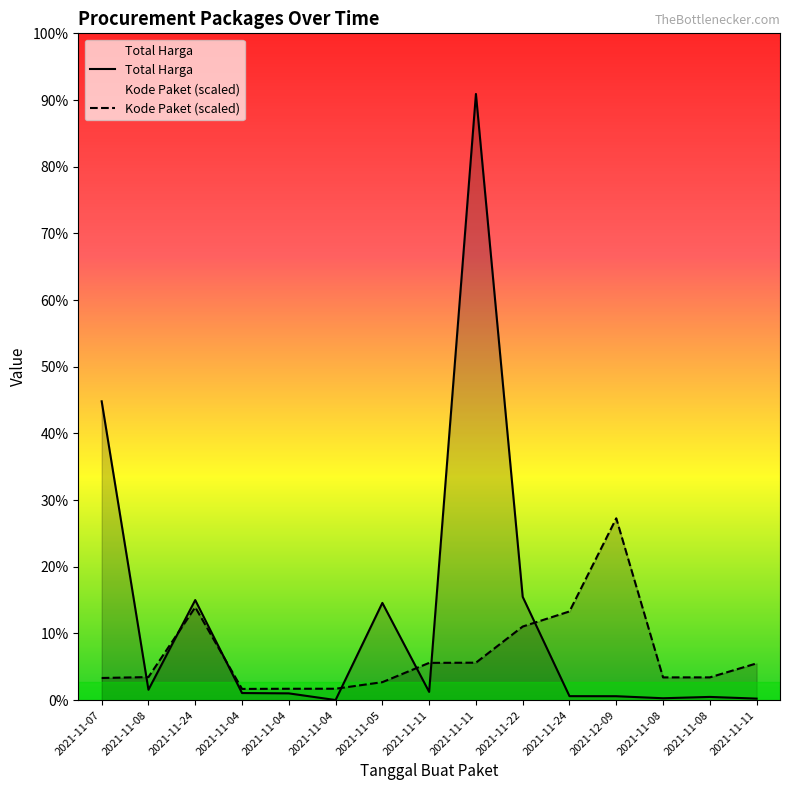

True or false: Kode Paket has more than 0 points higher than both neighbors.

True